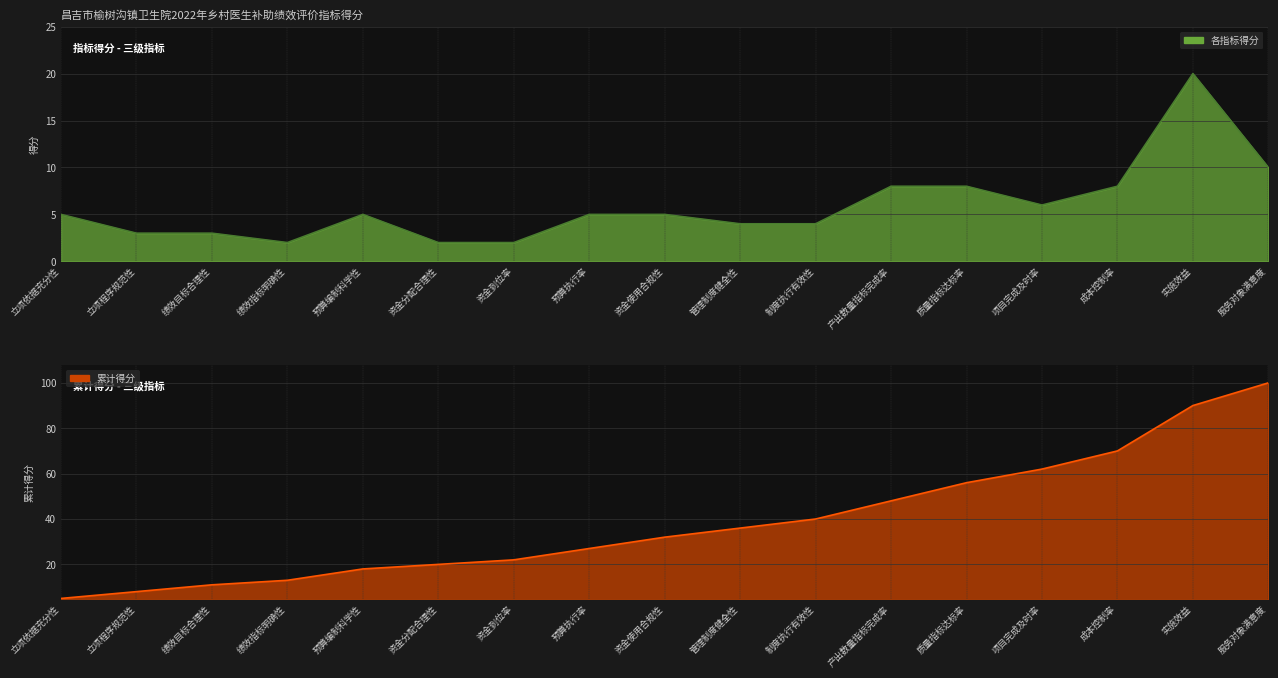

What position from the right is 成本控制率?

3